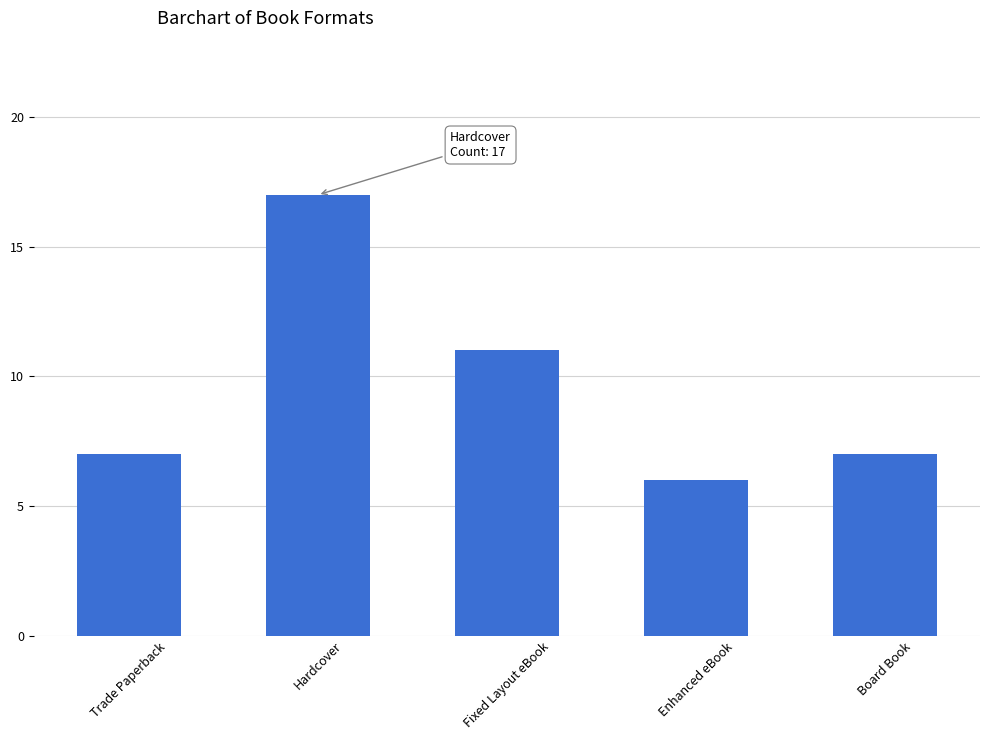

The value at Hardcover is 17. True or false?

True